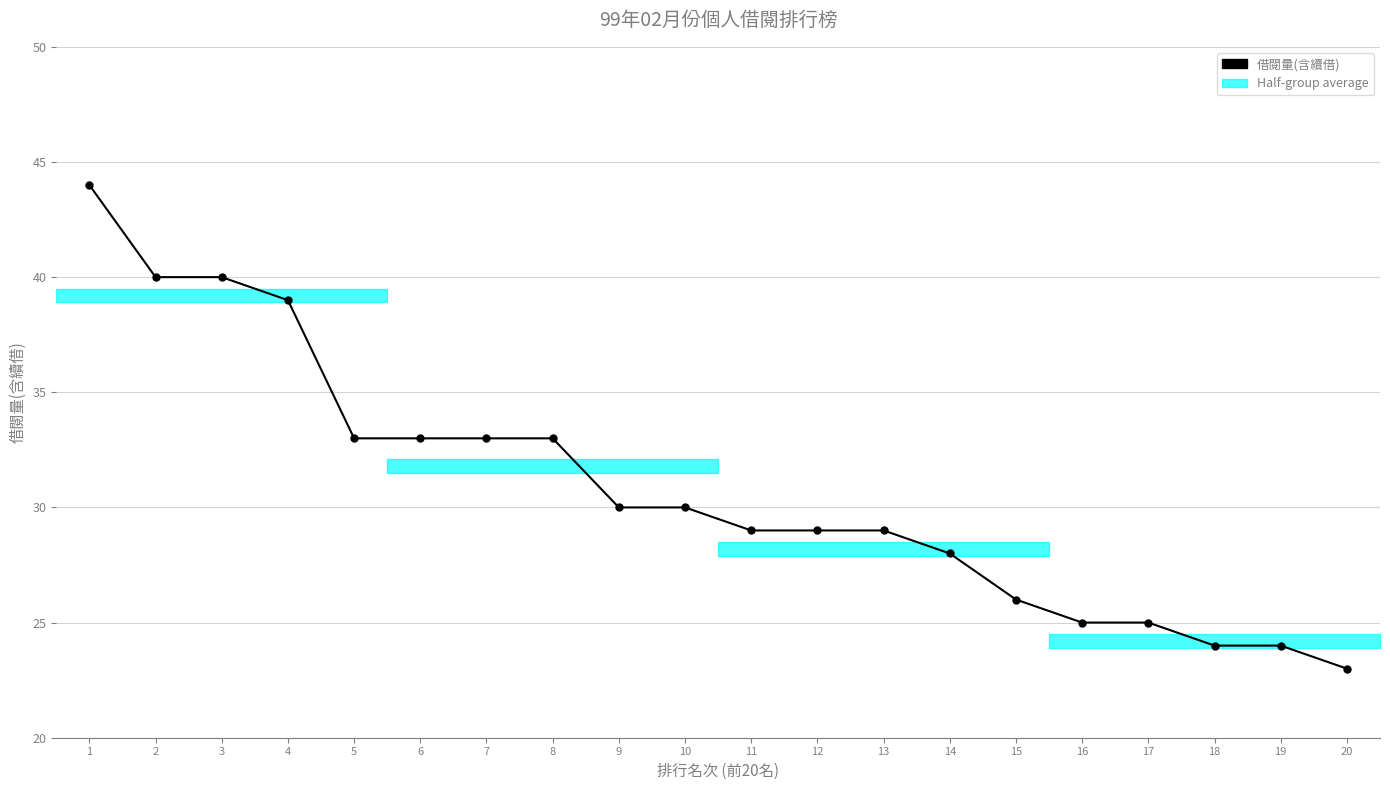

What is the value of the 10th point from the left?

30